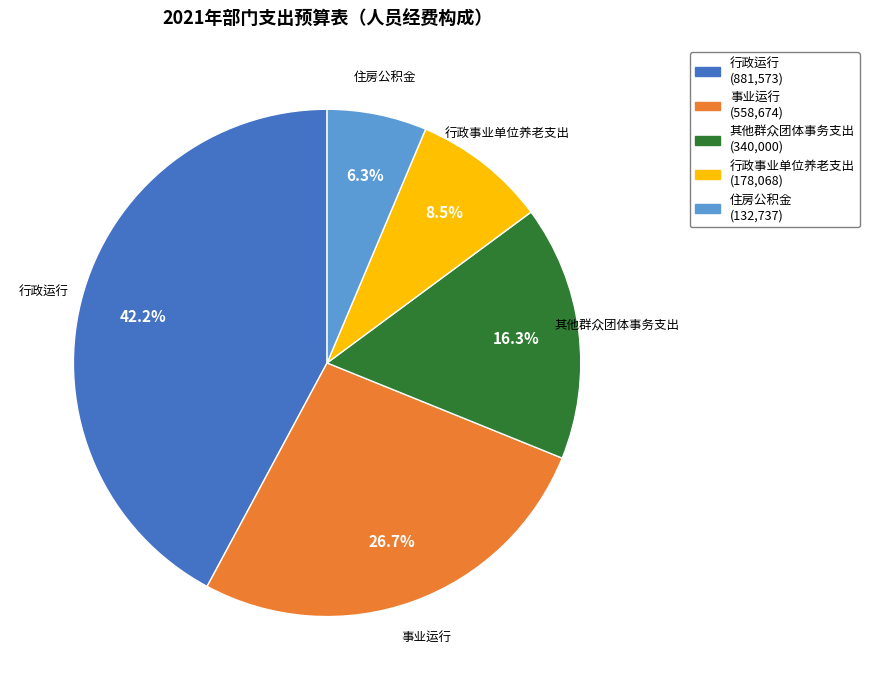

True or false: 住房公积金 accounts for 20% of the total.

False